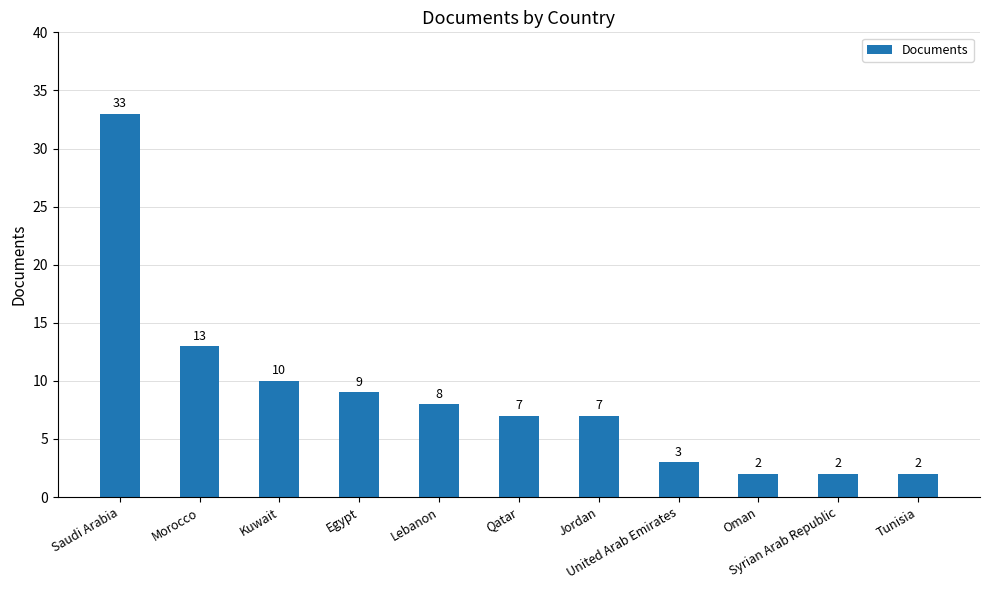

What position from the right is Oman?

3